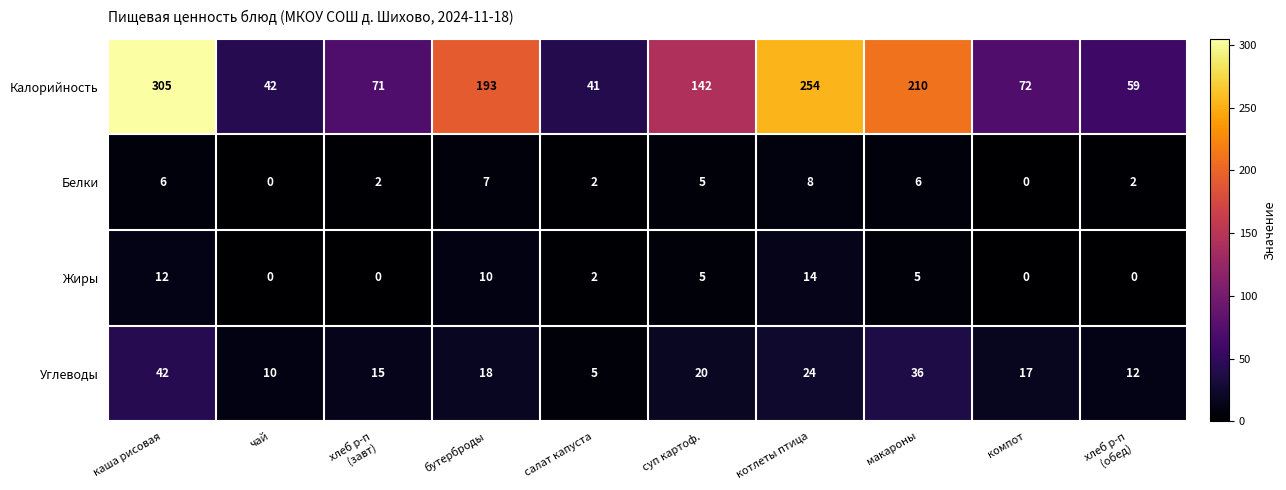

At бутерброды, list the series in order from largest to smallest.

Калорийность, Углеводы, Жиры, Белки